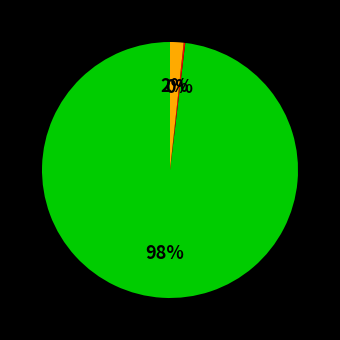

To the nearest percent, what is the difference between the largest and smallest slice percentages?

98%